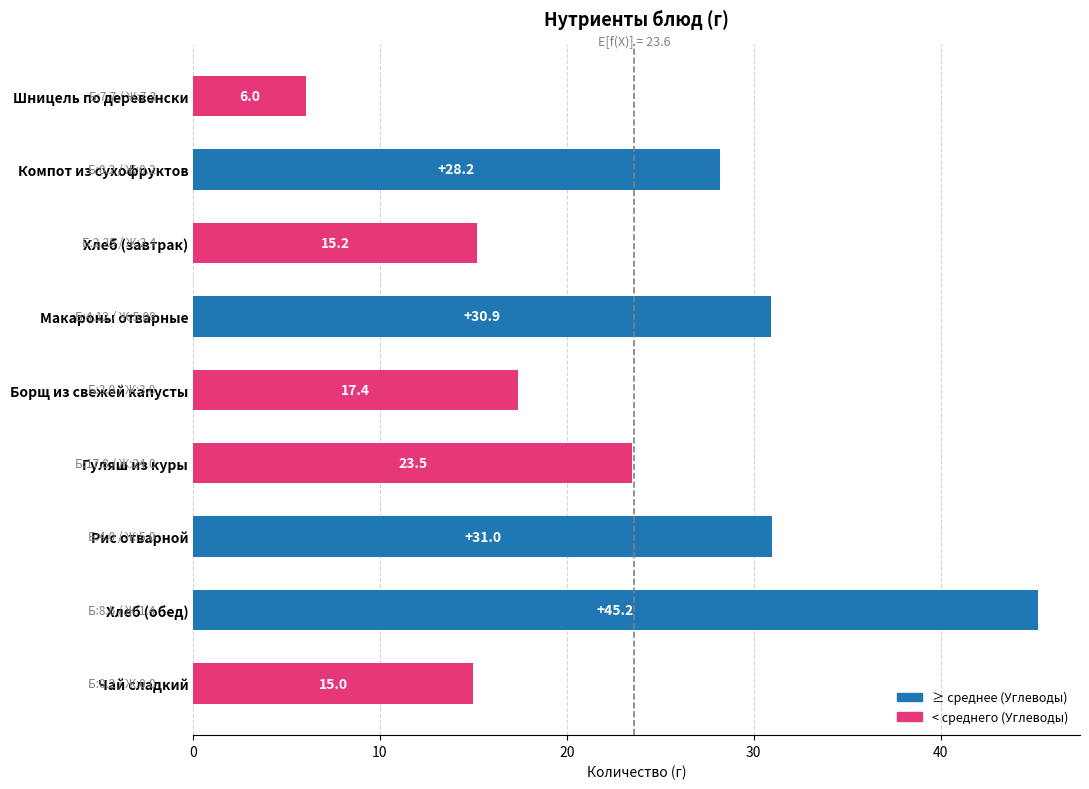

What is the greatest value displayed?

45.2